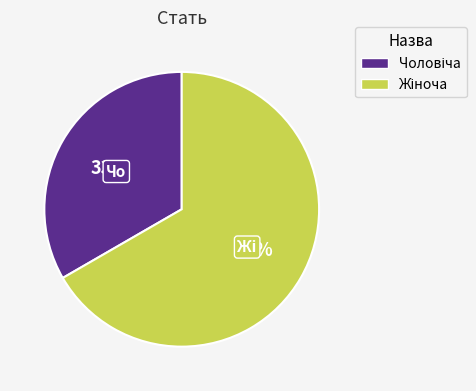

To the nearest percent, what is the average slice percentage?

50%